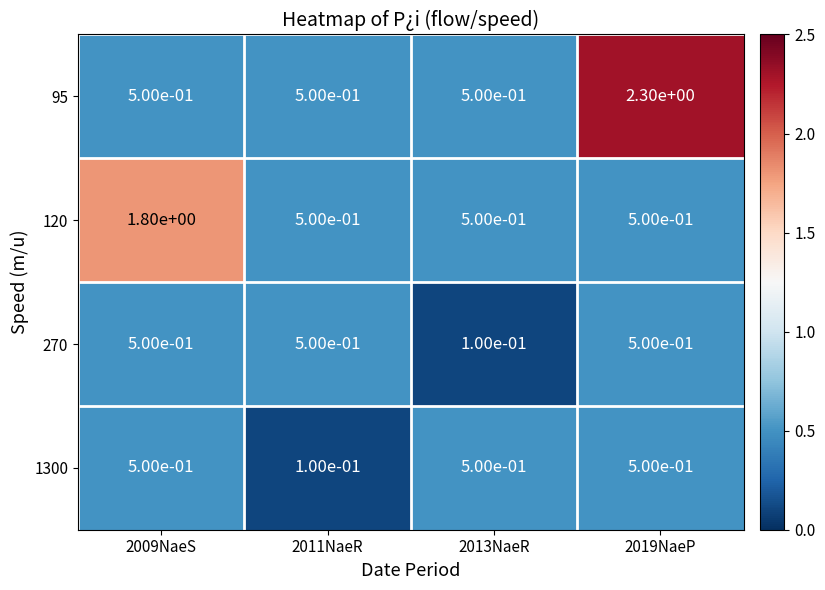

What is the highest value of the 95 series?

2.3